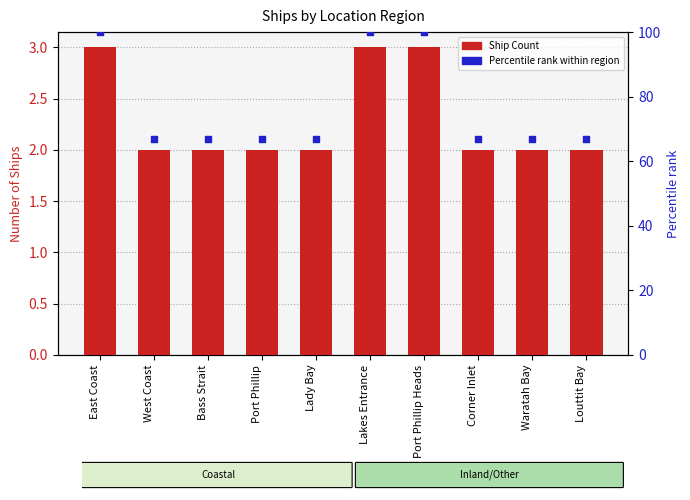

At how many categories does at least one series exceed 27?

10